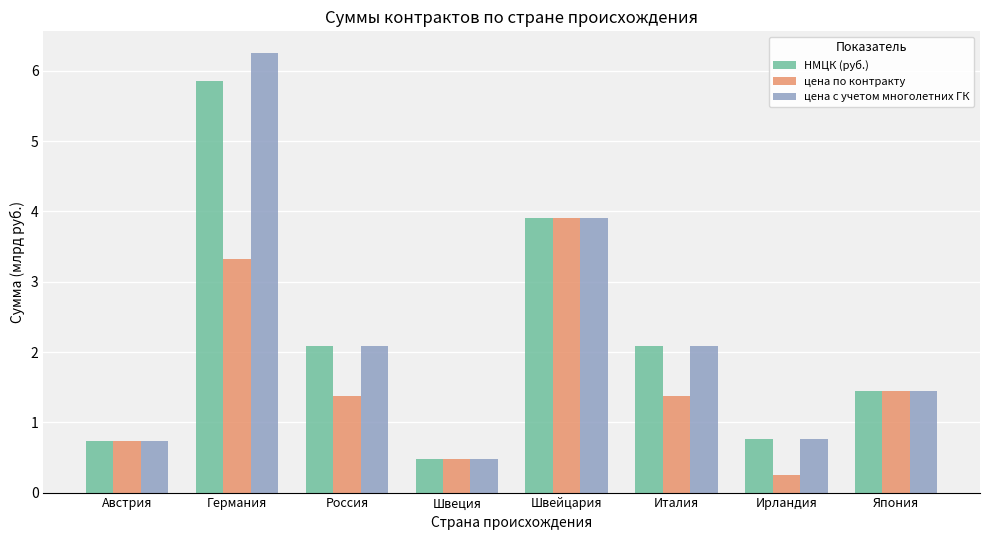

What are all the series names shown in the legend?

НМЦК (руб.), цена по контракту, цена с учетом многолетних ГК